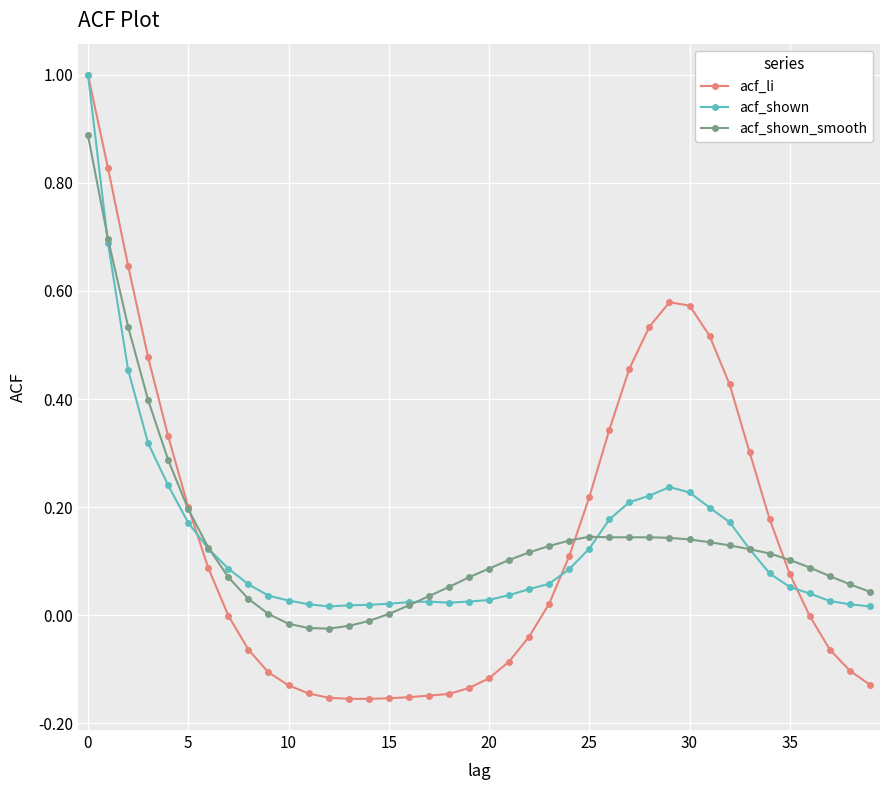

What is the greatest value displayed?

1.0